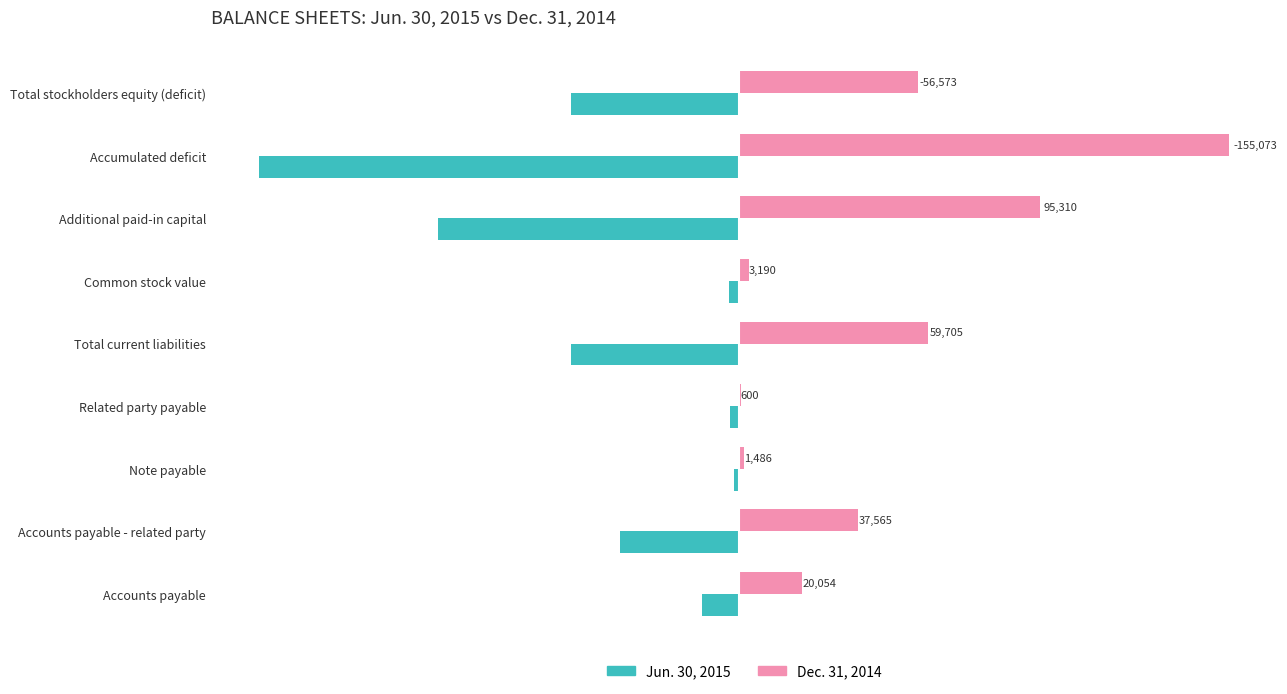

What is the sum of all Dec. 31, 2014 values?

429556